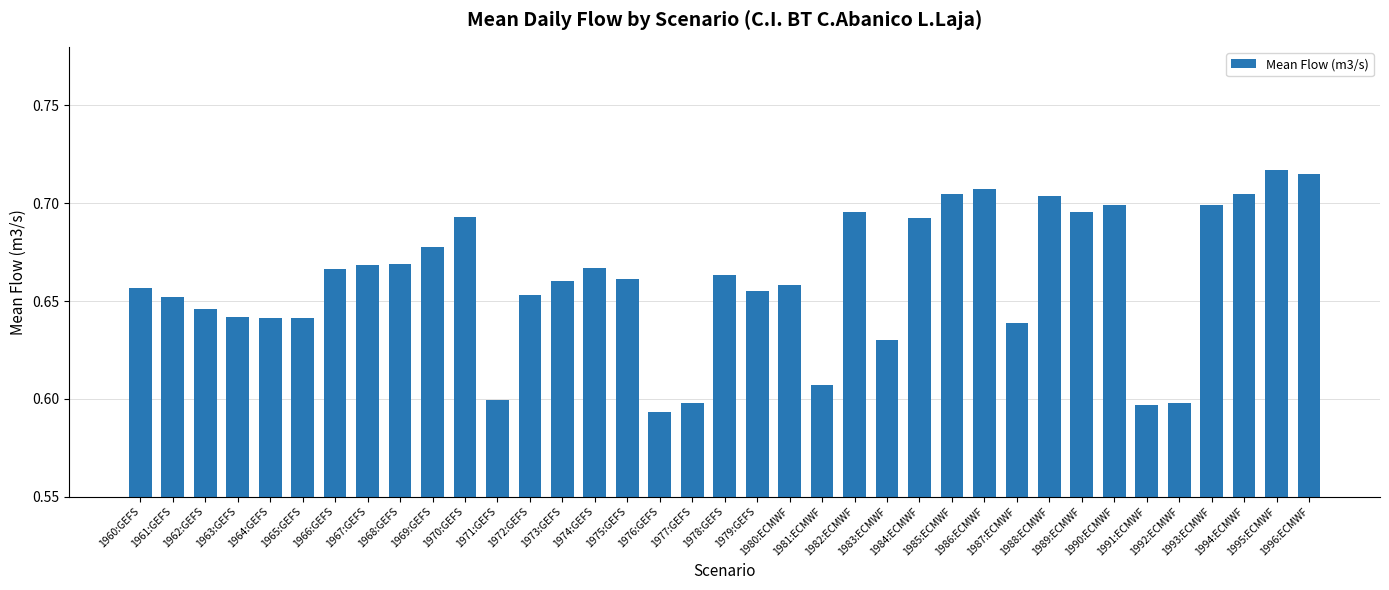

True or false: the data shows 1.0 at 1975:GEFS.

False